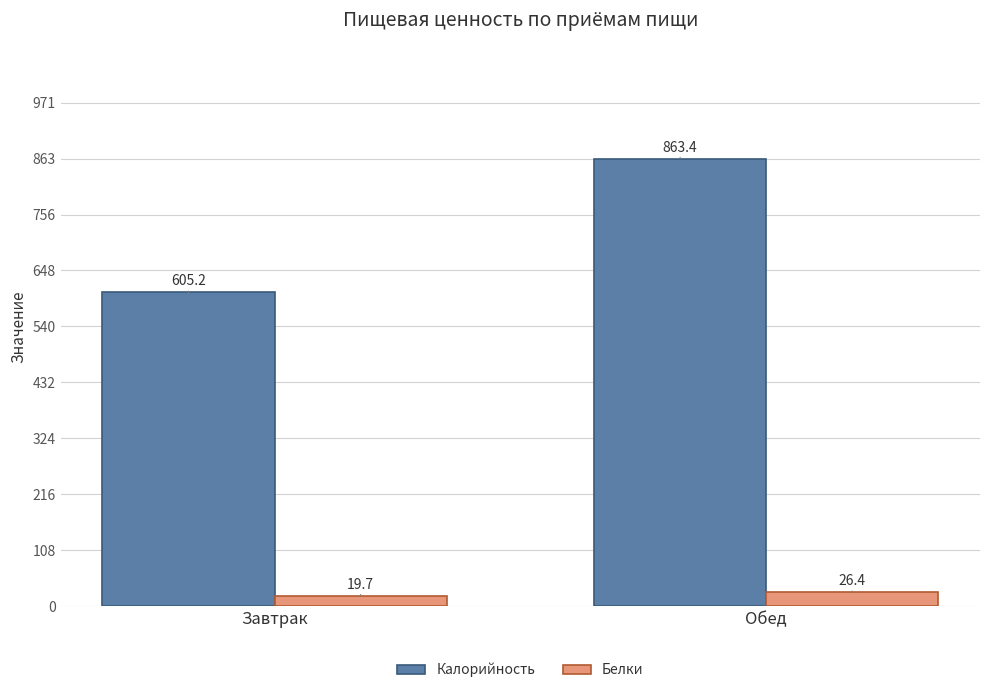

Reading left to right, list all the values displayed in this chart.

Калорийность: Завтрак=605.2	Обед=863.4
Белки: Завтрак=19.7	Обед=26.4